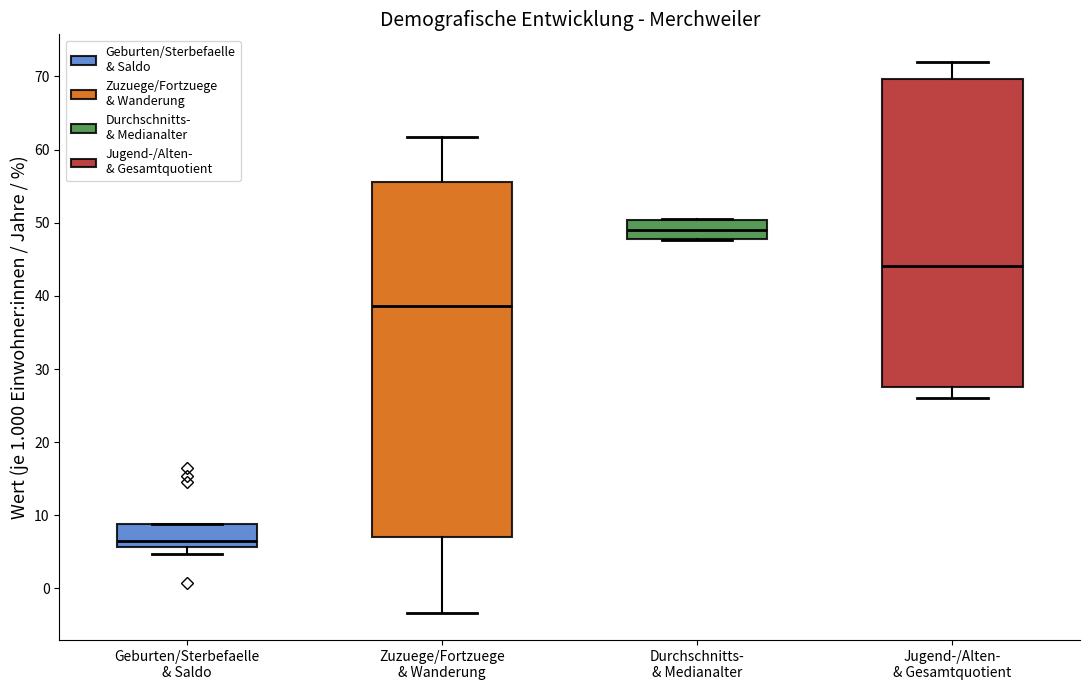

Comparing the boxes themselves (not the whiskers), which one is the tallest?

Zuzuege/Fortzuege & Wanderung